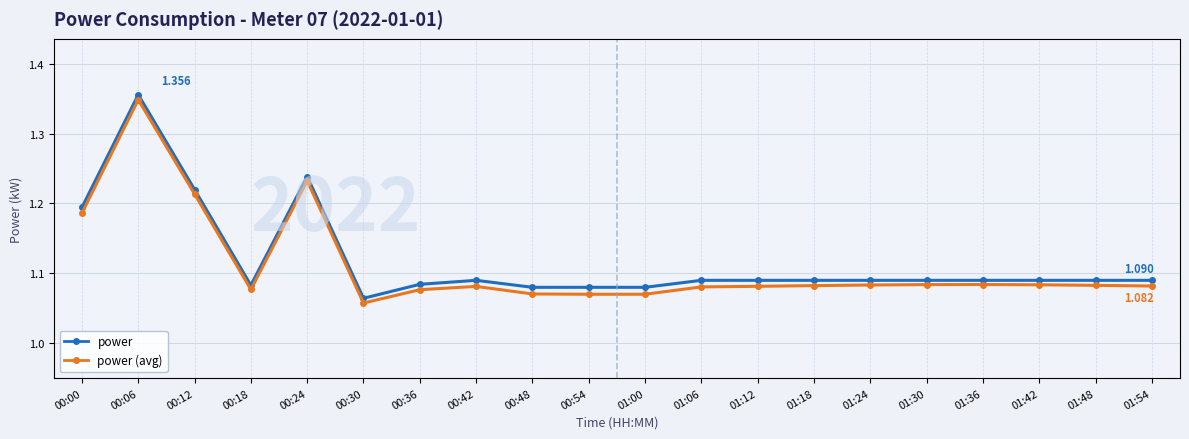

What is the difference between the maximum and minimum values in the power series?

0.3